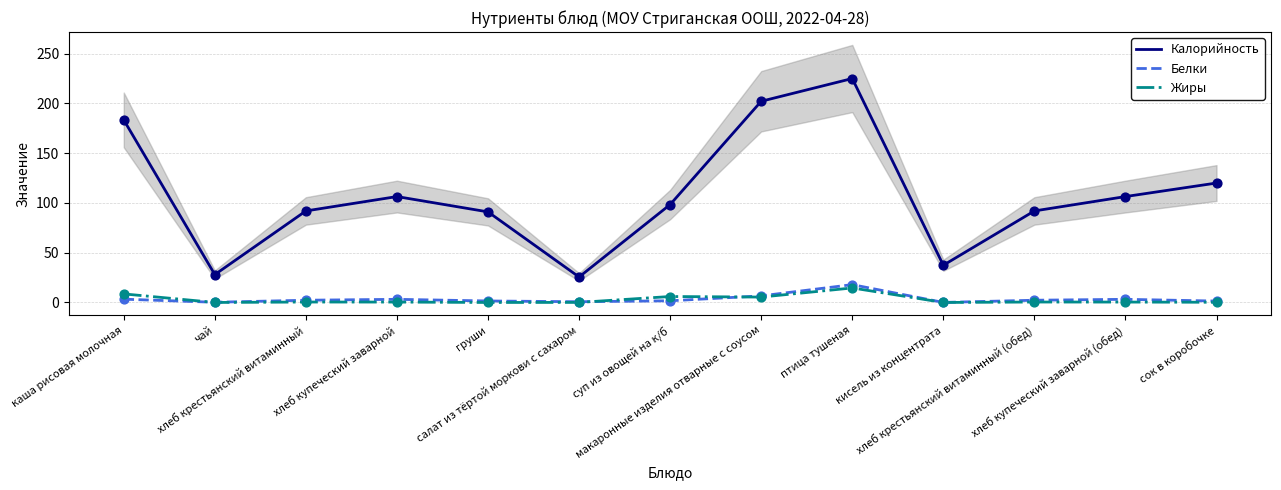

Which series has the largest Y range (max minus min)?

Калорийность